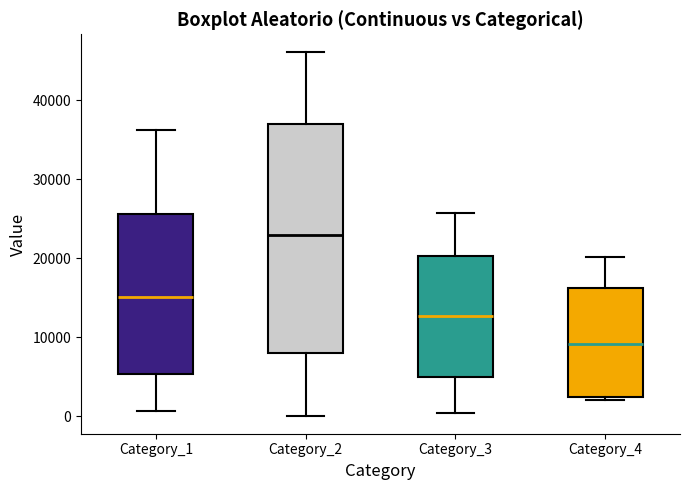

Reading left to right, read every box against the y-axis: the position of its median line, the range the box covers, and the ends of its whiskers. The values are not printed on the chart, so give them approximately, as read against the axis.

Category_1: median 15000, box 5000 to 26000, whiskers 1000 to 36000
Category_2: median 23000, box 8000 to 37000, whiskers 0 to 46000
Category_3: median 13000, box 5000 to 20000, whiskers 0 to 26000
Category_4: median 9000, box 2000 to 16000, whiskers 2000 (just below the box's lower edge) to 20000